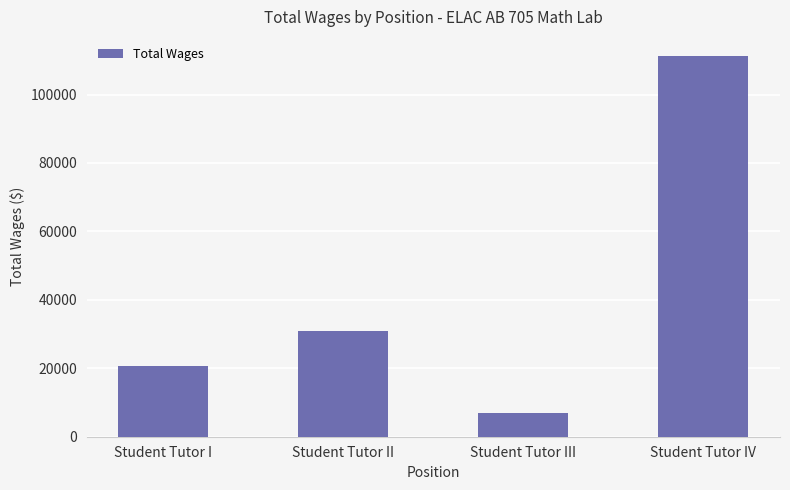

List the labels in order of value, smallest first.

Student Tutor III, Student Tutor I, Student Tutor II, Student Tutor IV